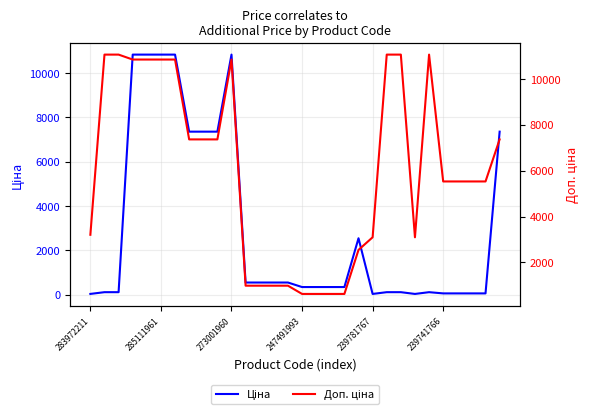

How many values in the Ціна series exceed 342?

18